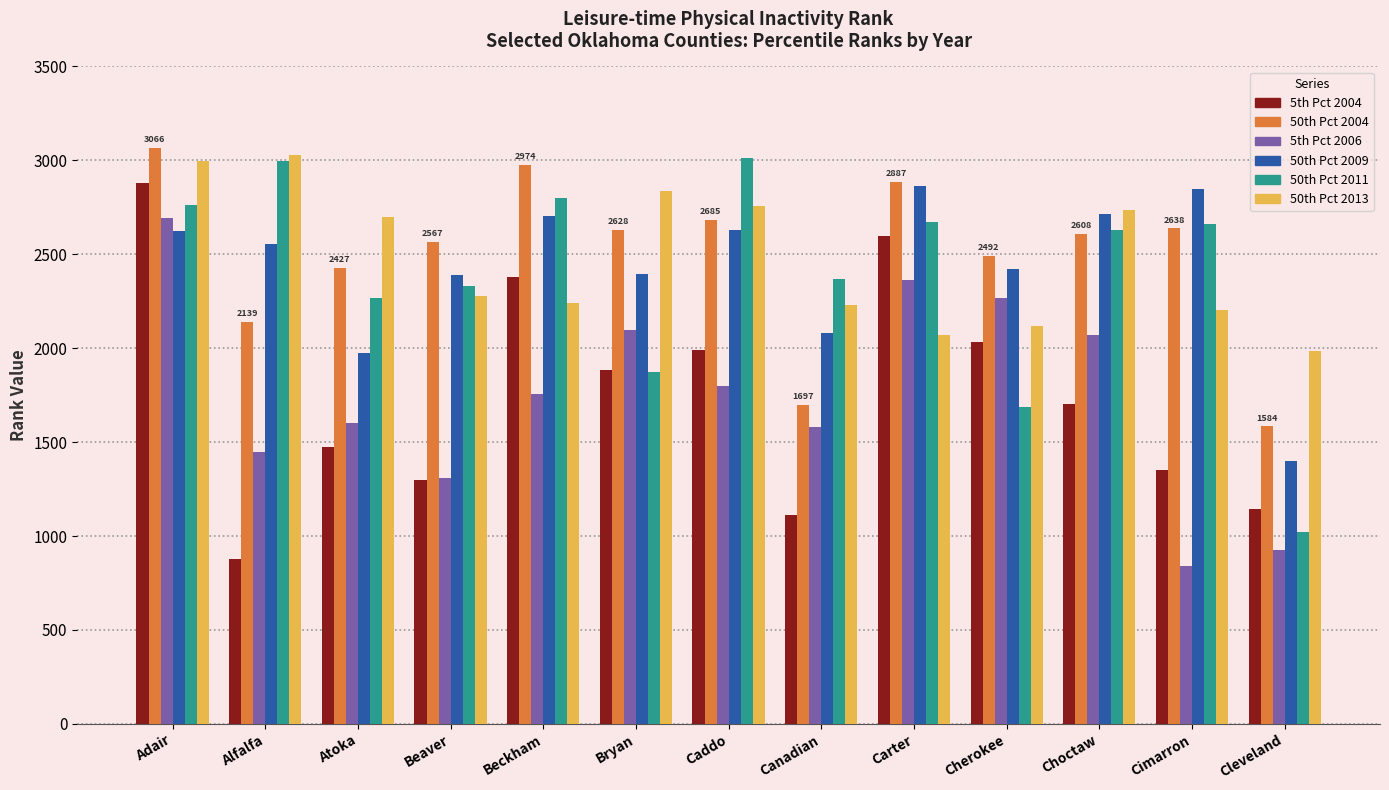

Which series changed the most between Canadian and Carter?

5th Pct 2004